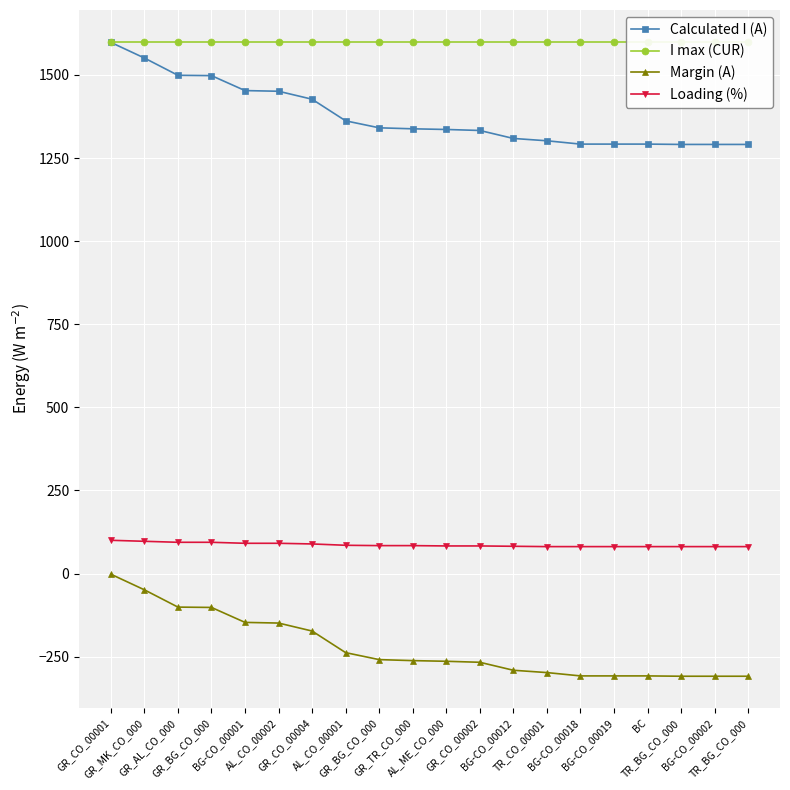

What is the sum of the Calculated I (A) values at BG-CO_00012 and TR_CO_00001?

2611